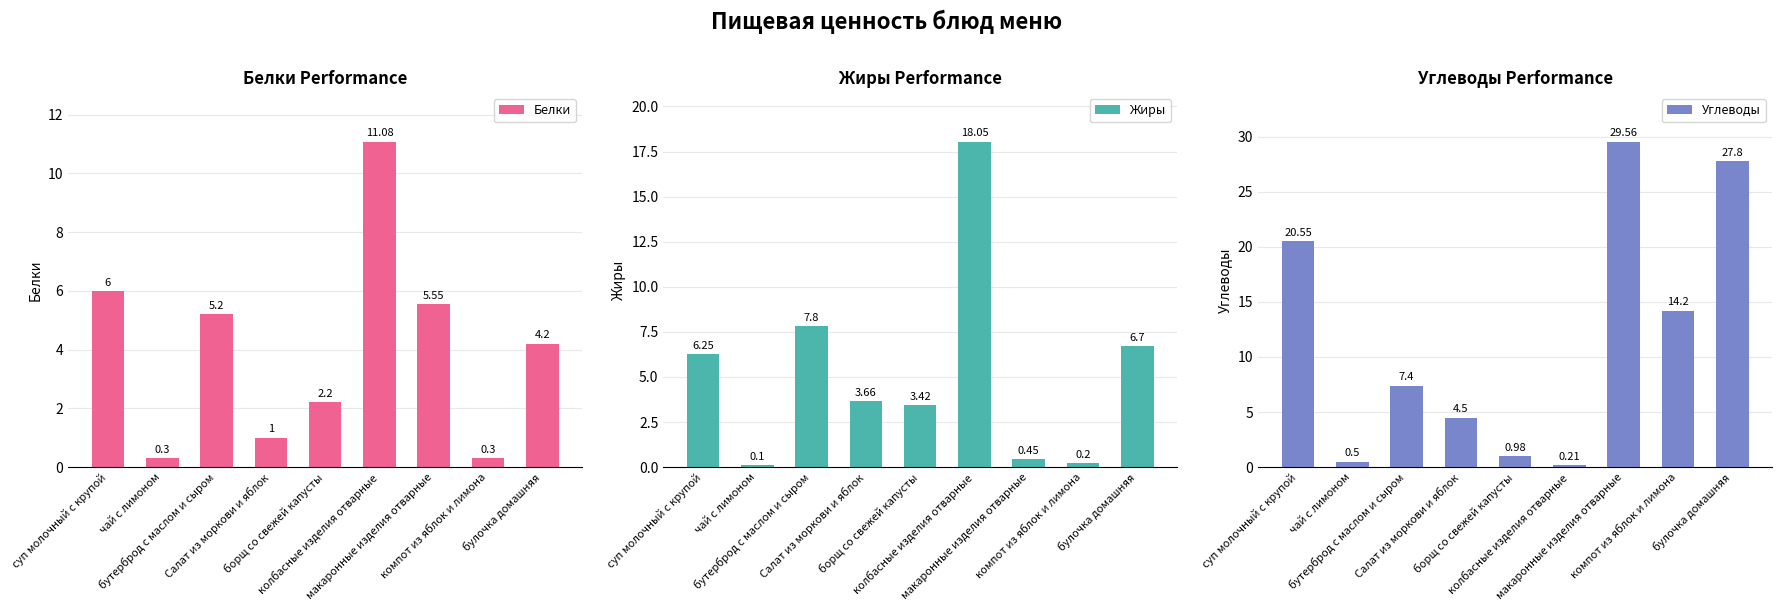

Is it true that Жиры equals 3.6 at бутерброд с маслом и сыром?

False